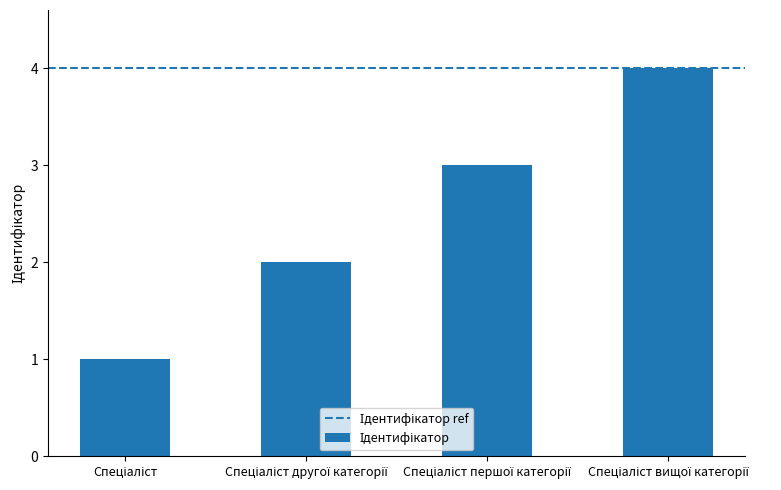

How many values are below 3?

2